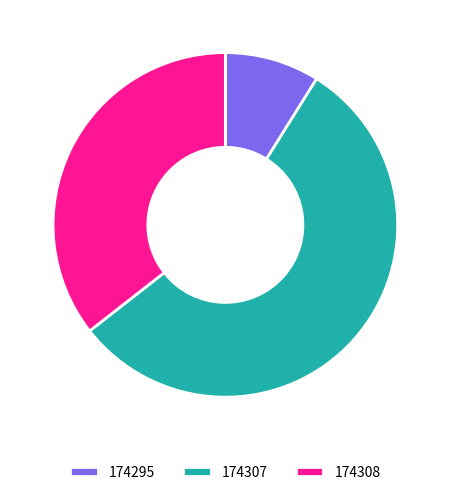

How many slices are in this pie chart?

3